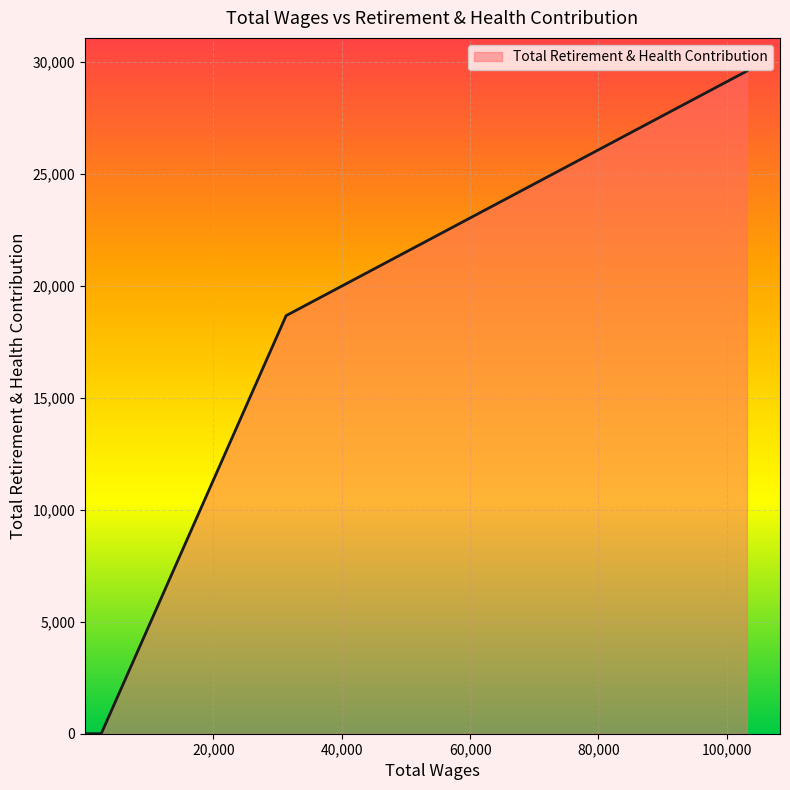

True or false: the data has more than 1 interior local peaks.

False